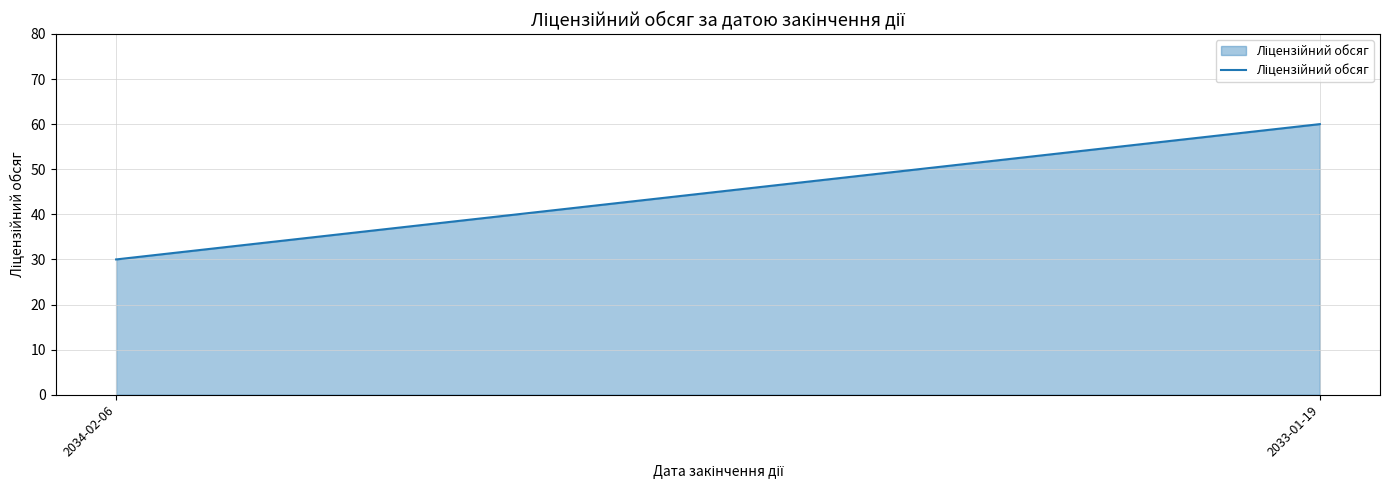

Count the values in the range 30 to 60.

2